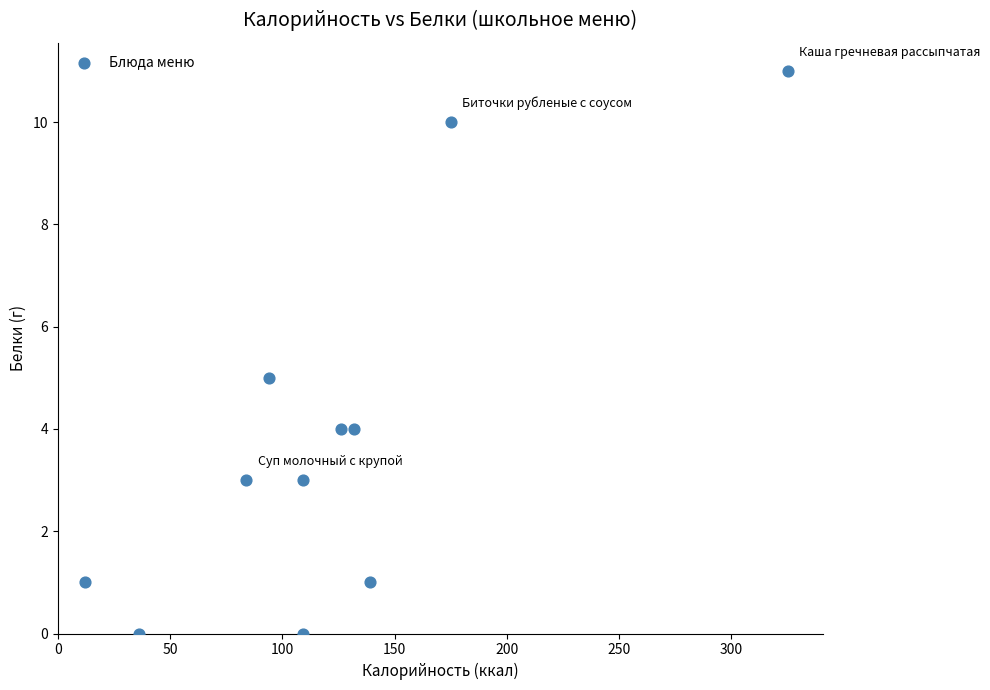

What is the average X value?

122